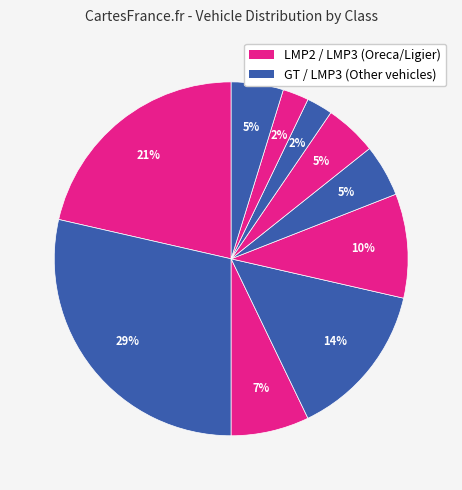

How many segments does this pie chart have?

10